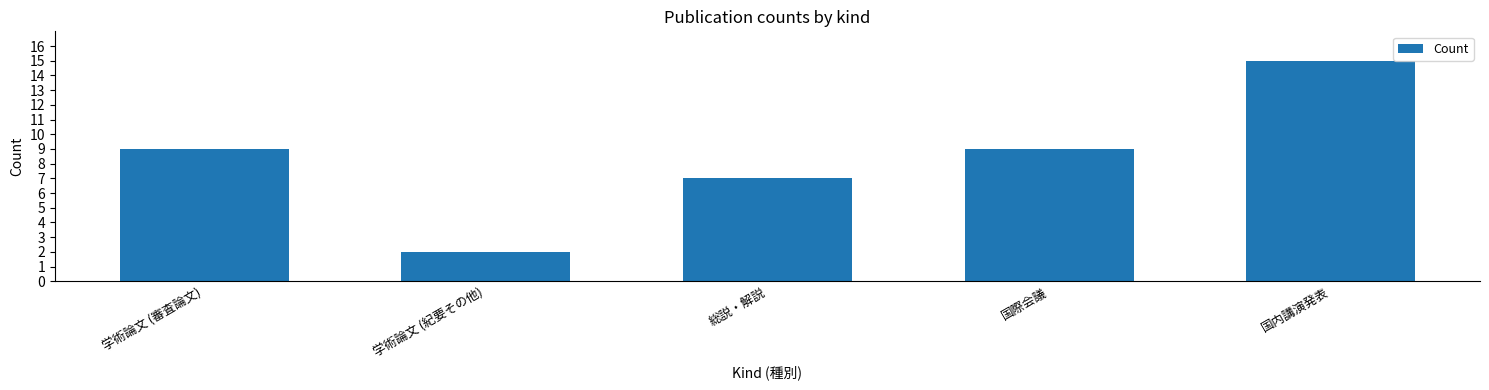

Count the number of categories in the chart.

5